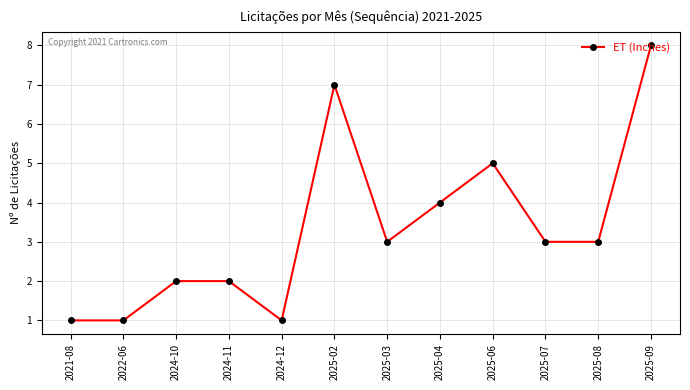

What is the difference between the maximum and minimum values?

7